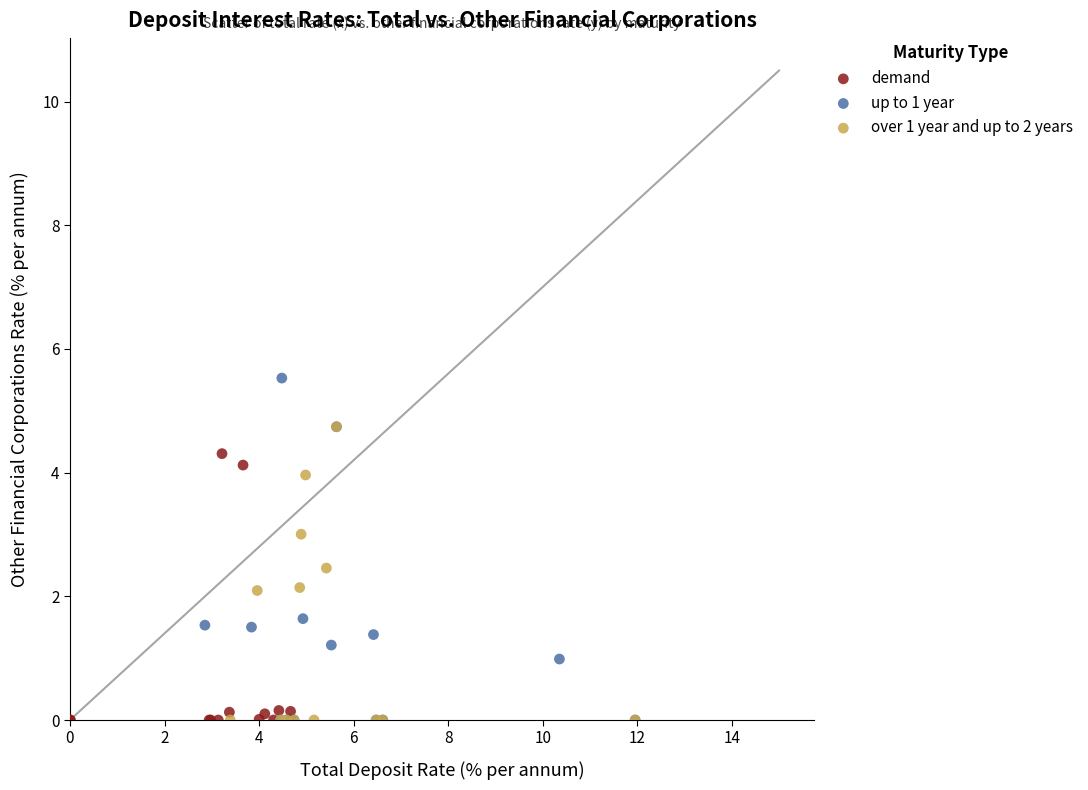

Which series reaches the maximum Y coordinate?

up to 1 year